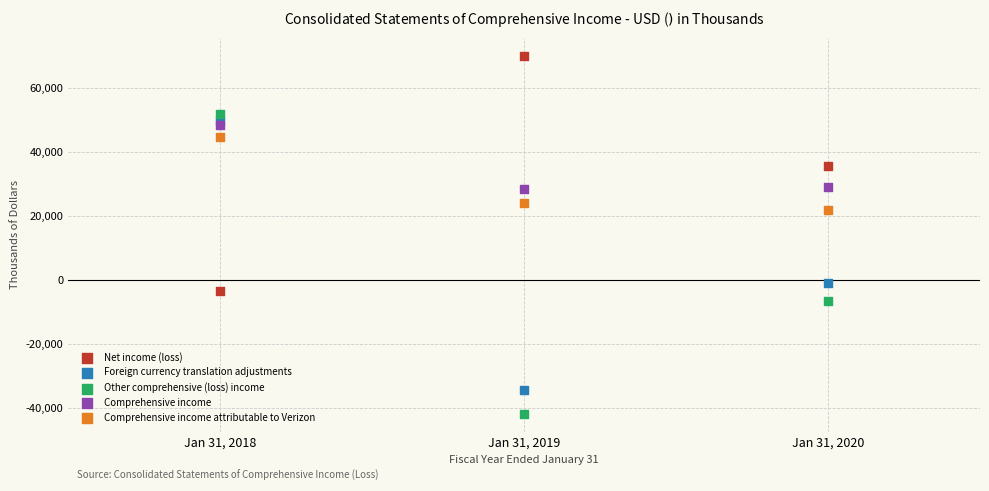

Across all series, what Y value is closest to 14199?

22044